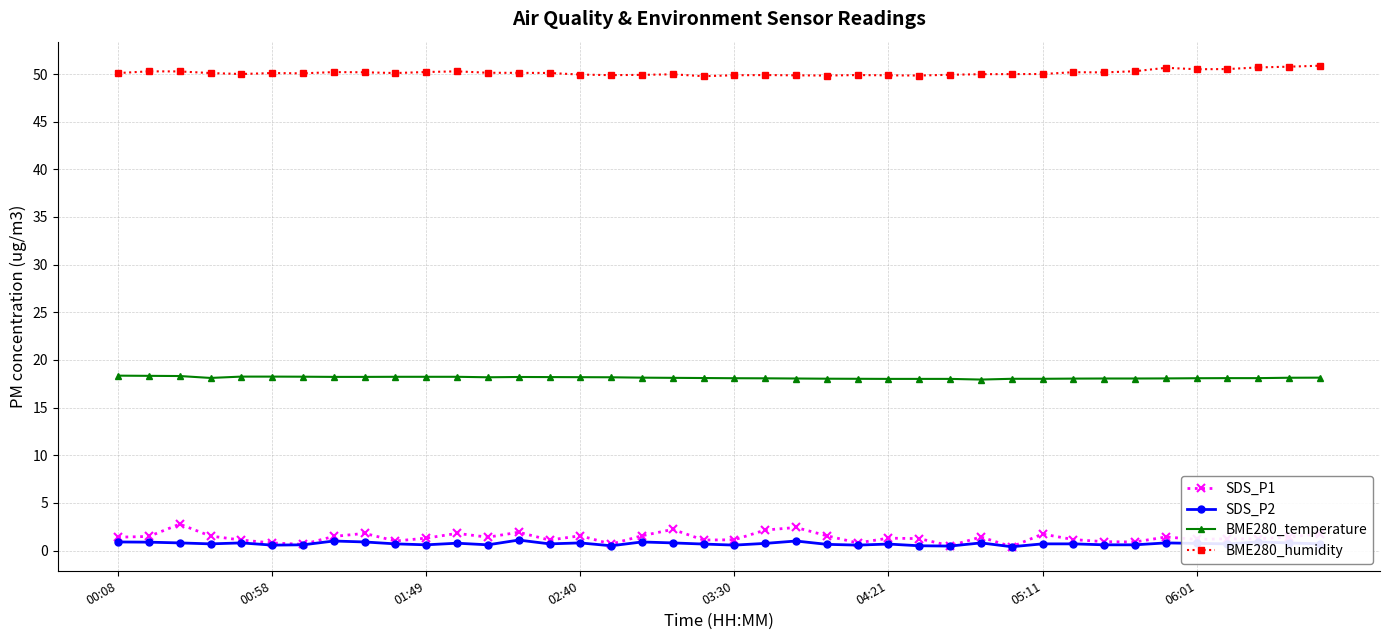

Count the number of data series in this chart.

4